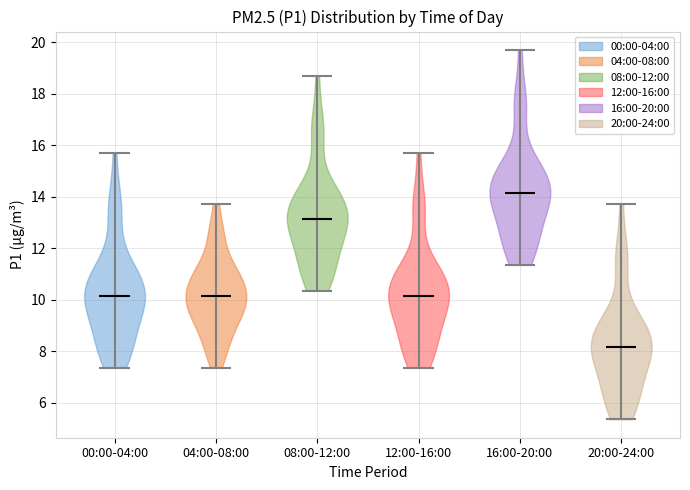

Which violin has the lowest median line?

20:00-24:00